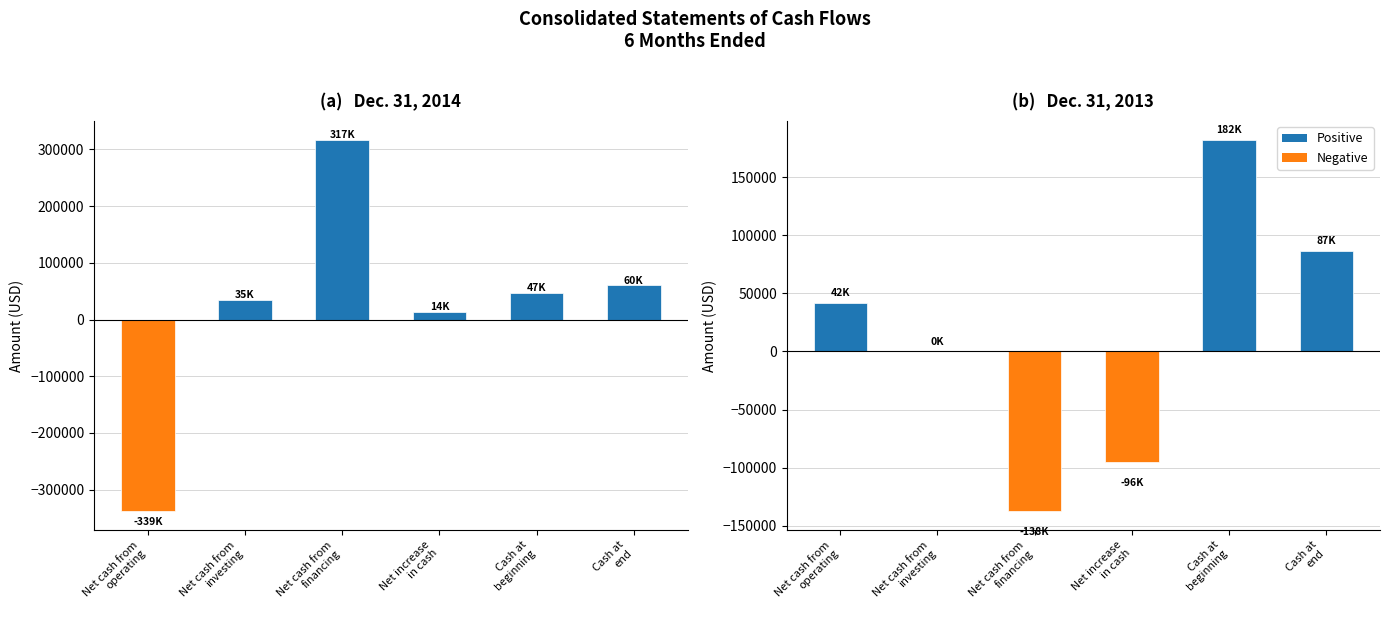

How many values in Dec. 31, 2013 are below zero?

2